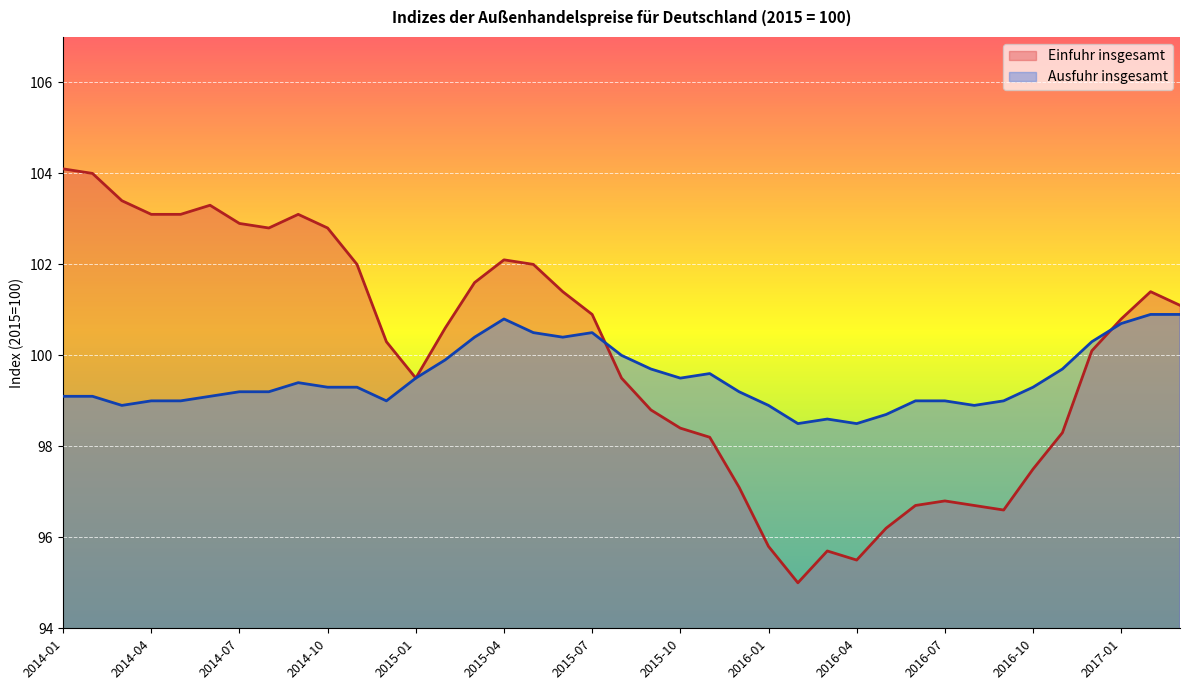

After their last crossing, which series has the higher values: Einfuhr insgesamt or Ausfuhr insgesamt?

Einfuhr insgesamt